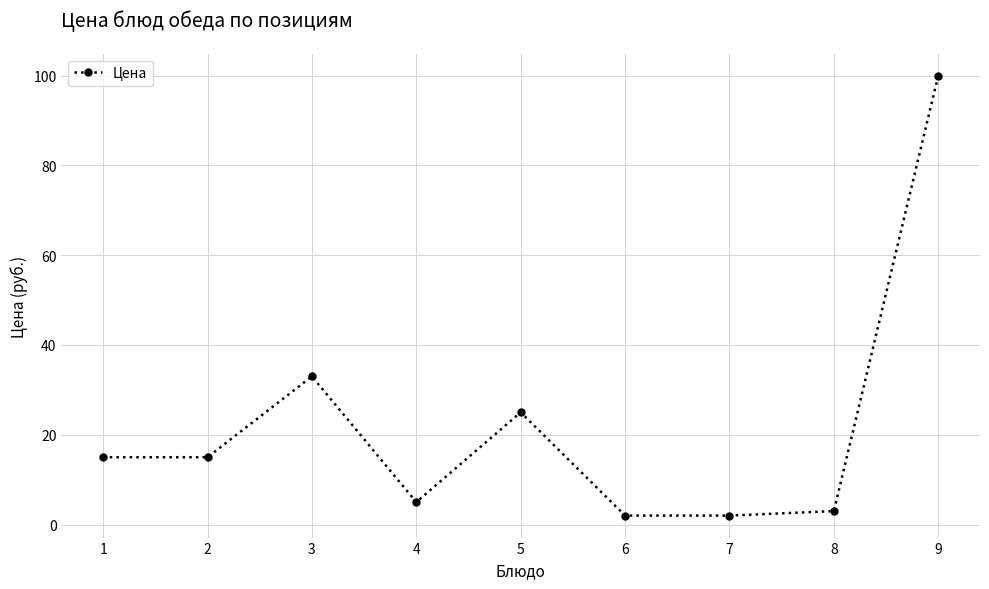

Which label corresponds to the largest value in the chart?

9